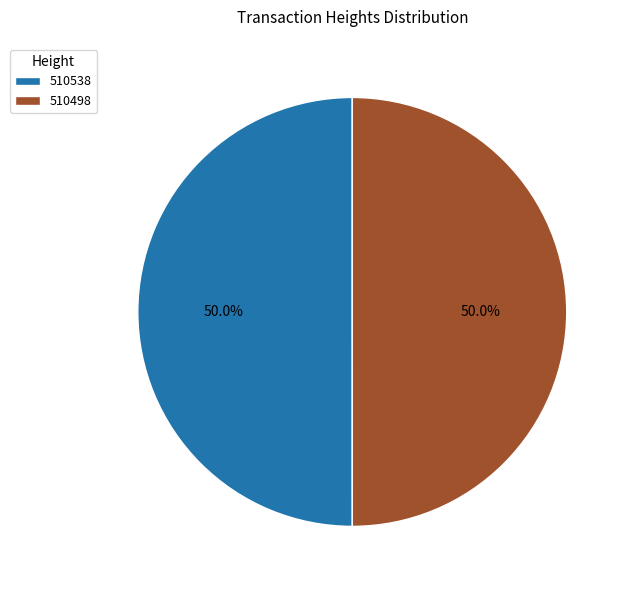

What percentage is the 510498 slice, to the nearest percent?

50%